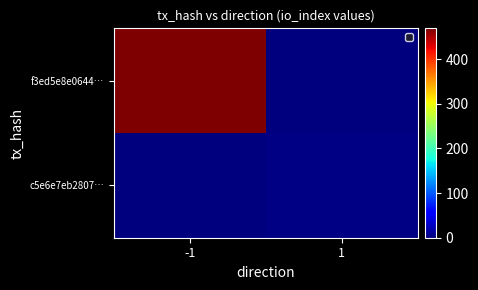

At 1, list the series in order from largest to smallest.

c5e6e7eb2807…, f3ed5e8e0644…